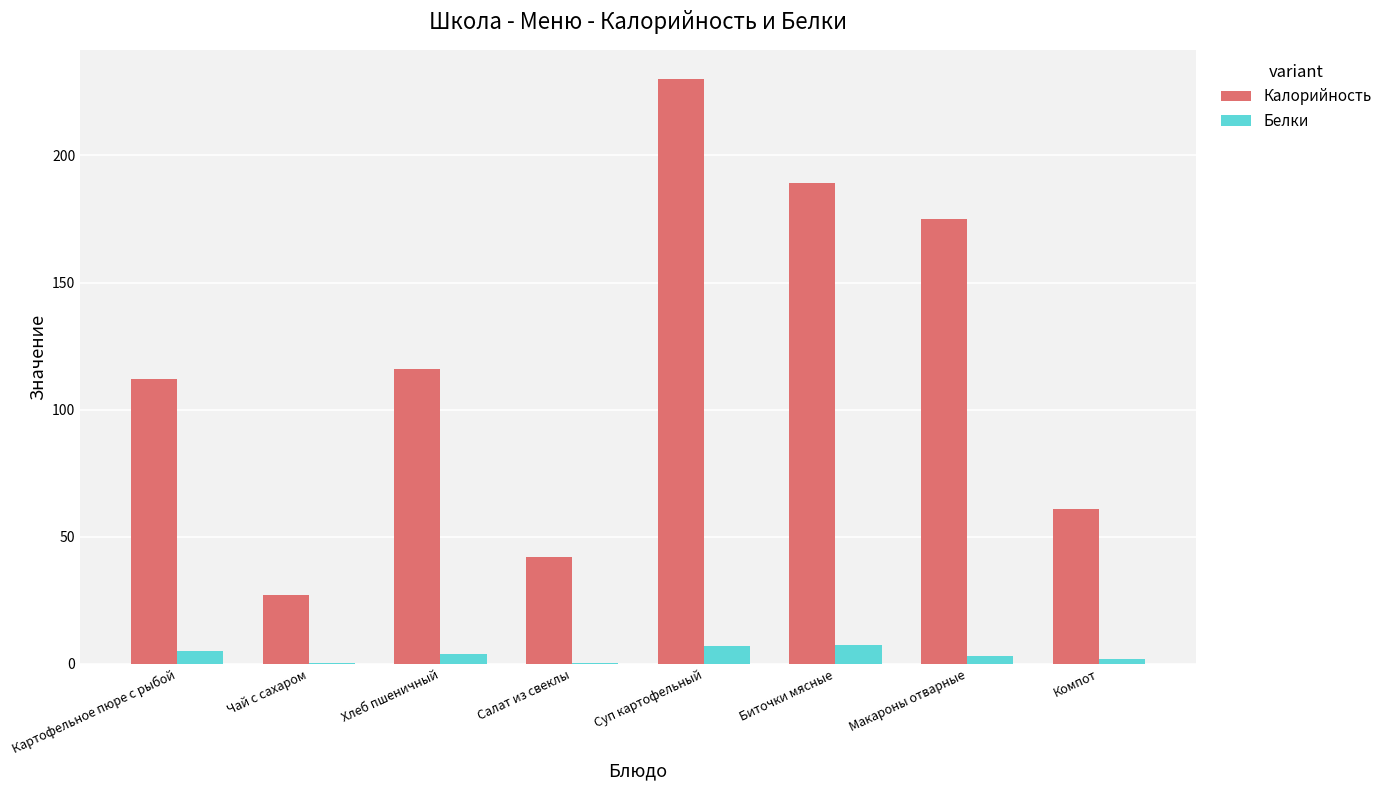

What is the sum of the Белки values at Биточки мясные and Суп картофельный?

14.4